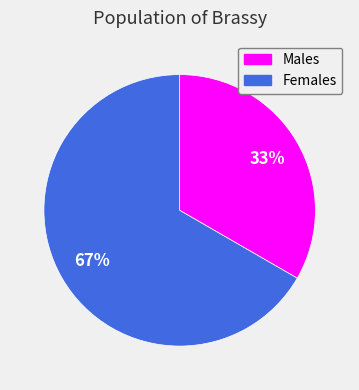

Does any single category account for the majority?

Yes